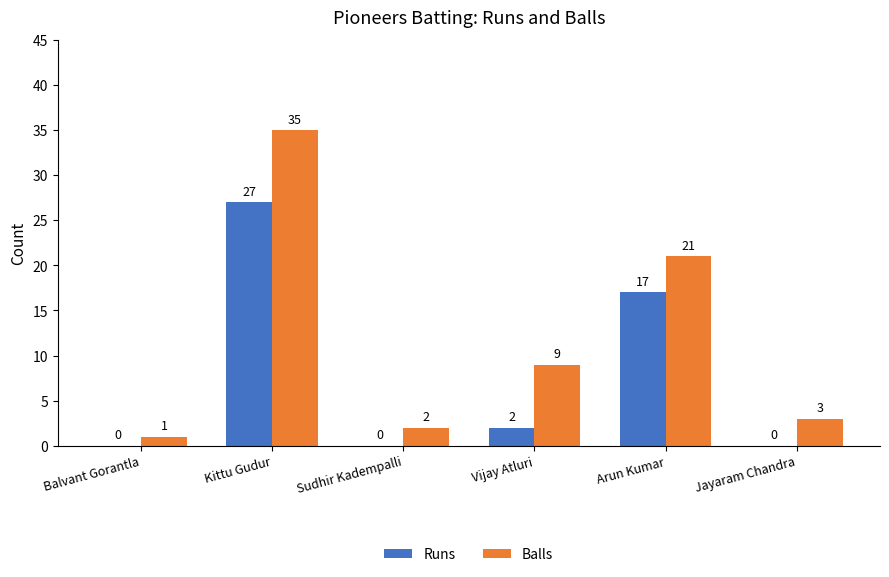

What value does the Balls series have at Kittu Gudur?

35